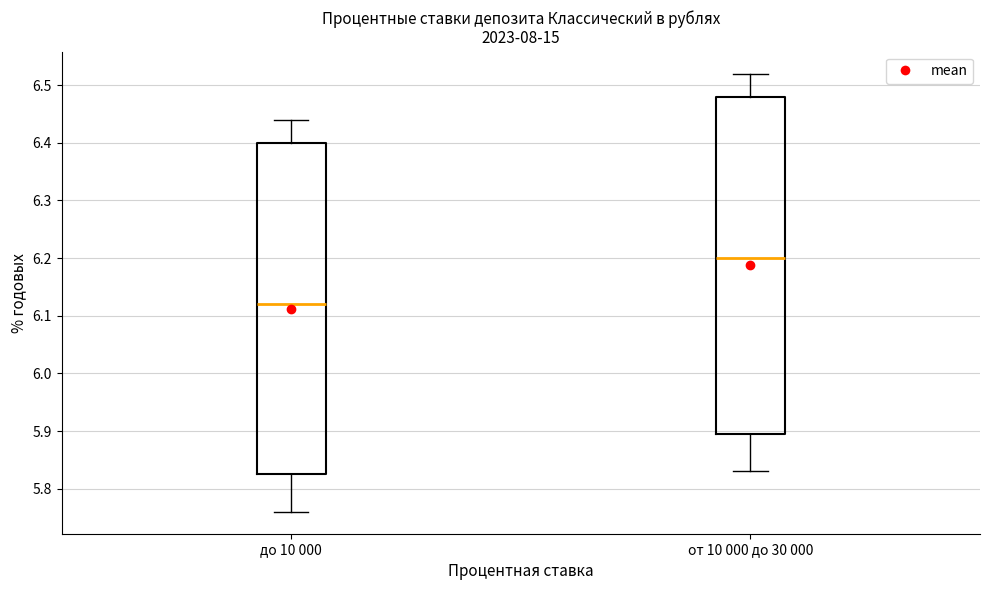

Reading left to right, read every box against the y-axis: the position of its median line, the range the box covers, and the ends of its whiskers. The values are not printed on the chart, so give them approximately, as read against the axis.

до 10 000: median 6.12, box 5.83 to 6.40, whiskers 5.76 to 6.44
от 10 000 до 30 000: median 6.20, box 5.90 to 6.48, whiskers 5.83 to 6.52